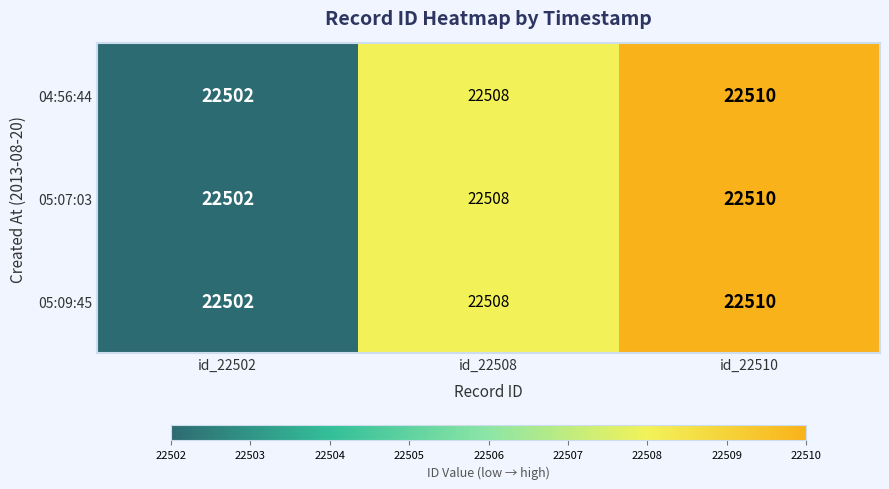

Is it true that 05:07:03 equals 36301 at id_22502?

False